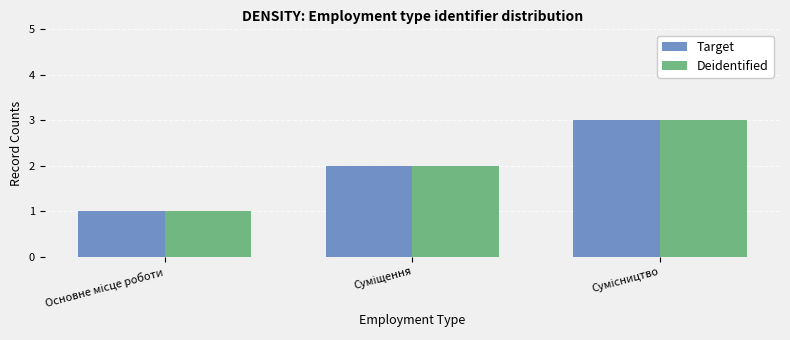

What is the highest value of the Deidentified series?

3